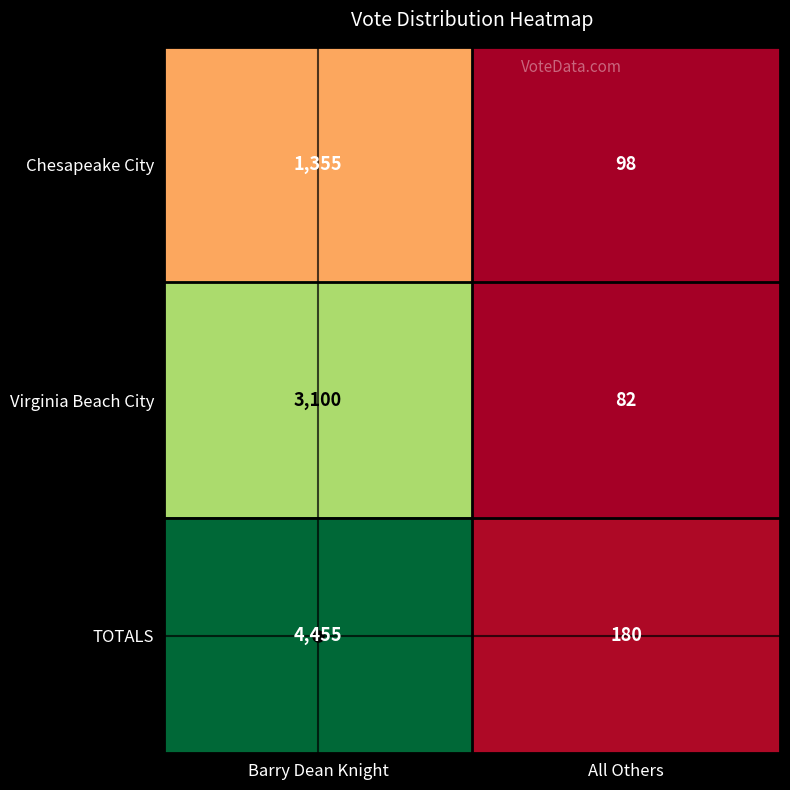

Is the value of Chesapeake City at Barry Dean Knight greater than the value of Virginia Beach City at All Others?

Yes